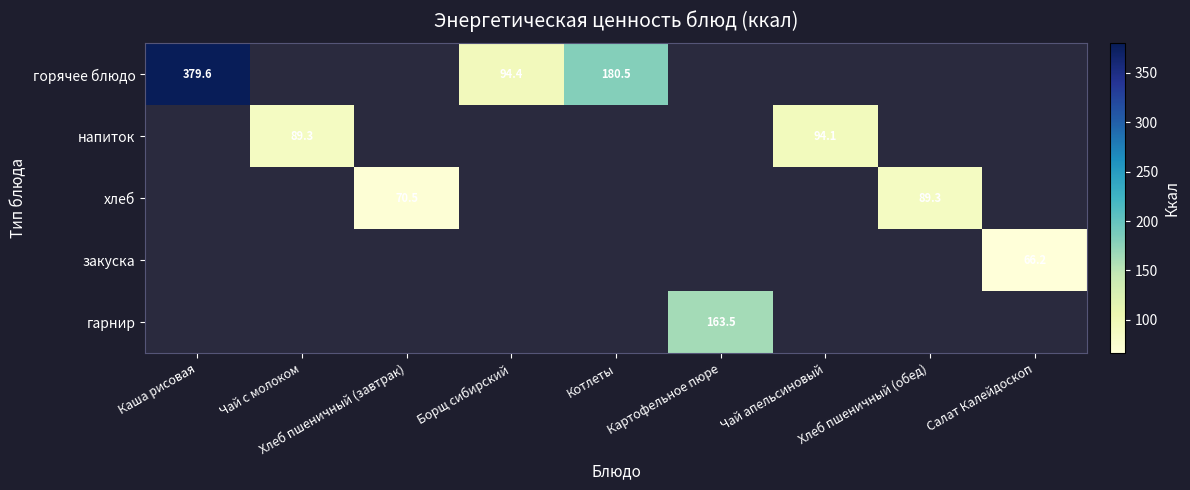

The хлеб series shows 89.3 at Хлеб пшеничный (обед). True or false?

True